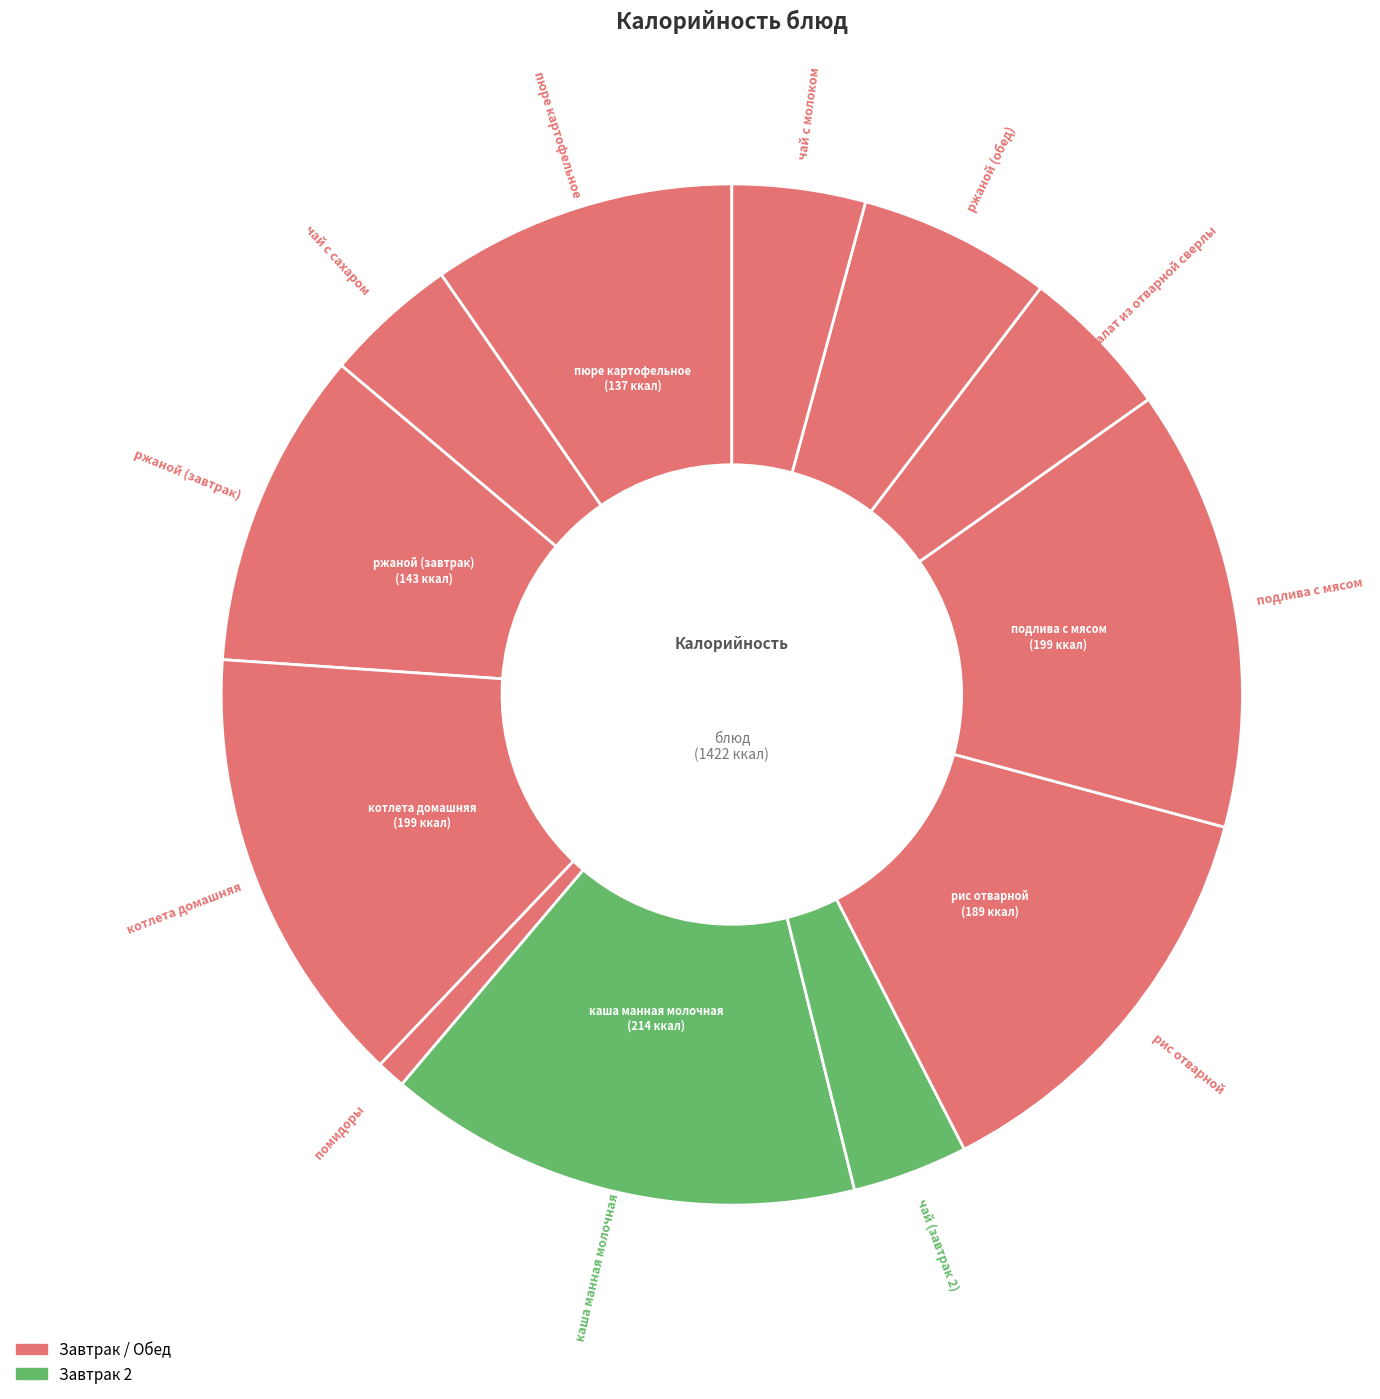

How many segments does this pie chart have?

12